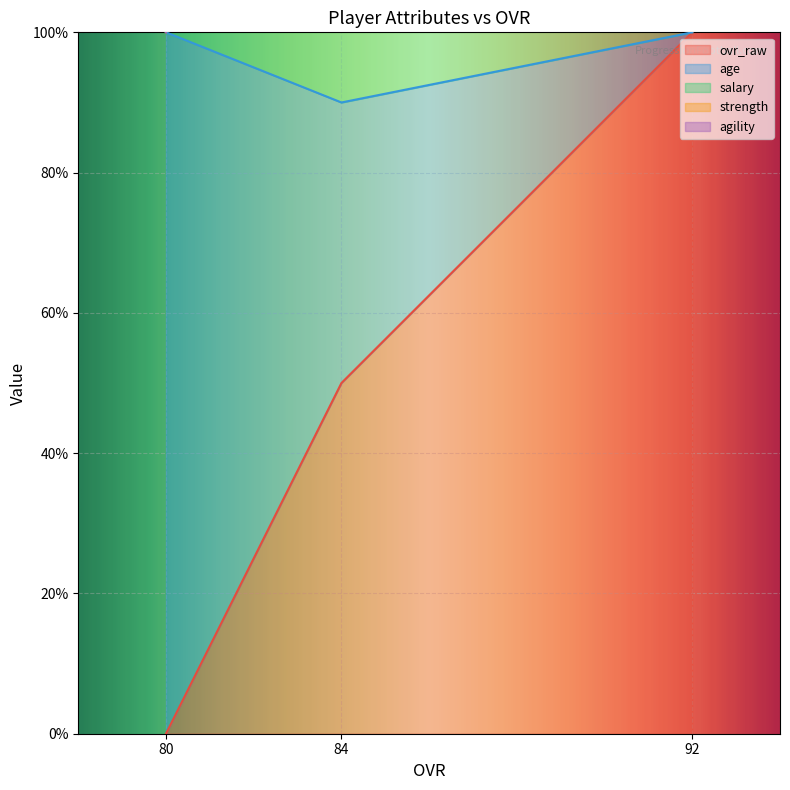

Is it true that ovr_raw equals 100 at 92?

True